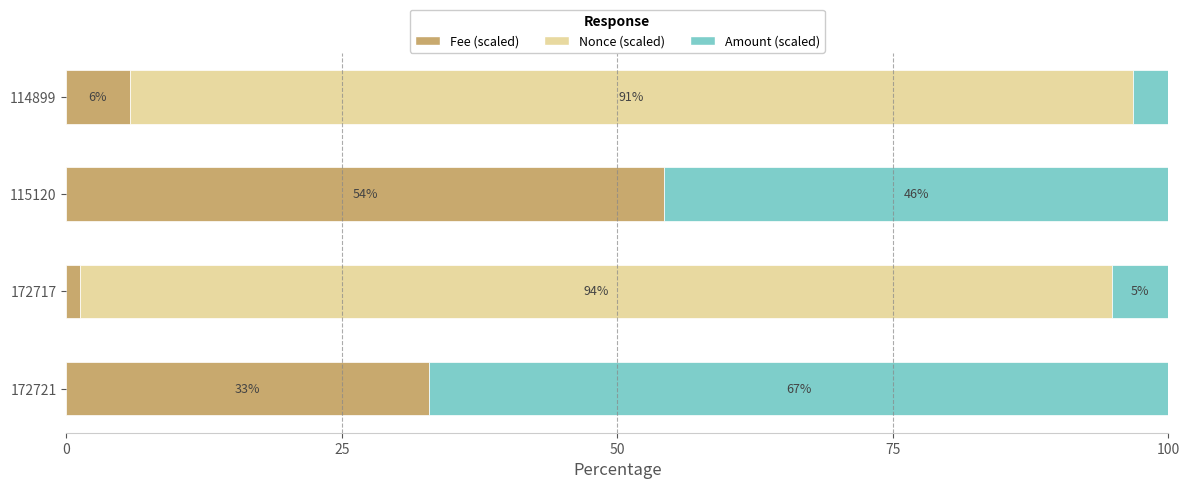

The Fee (scaled) series shows 8.5 at 172721. True or false?

False